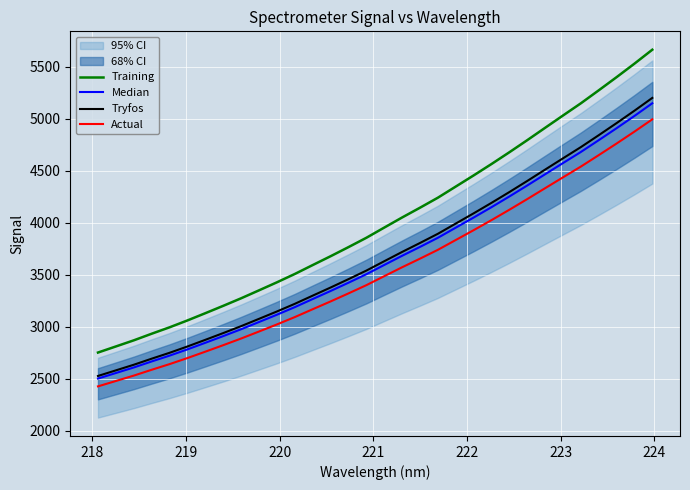

True or false: Actual and Tryfos intersect in this chart.

False